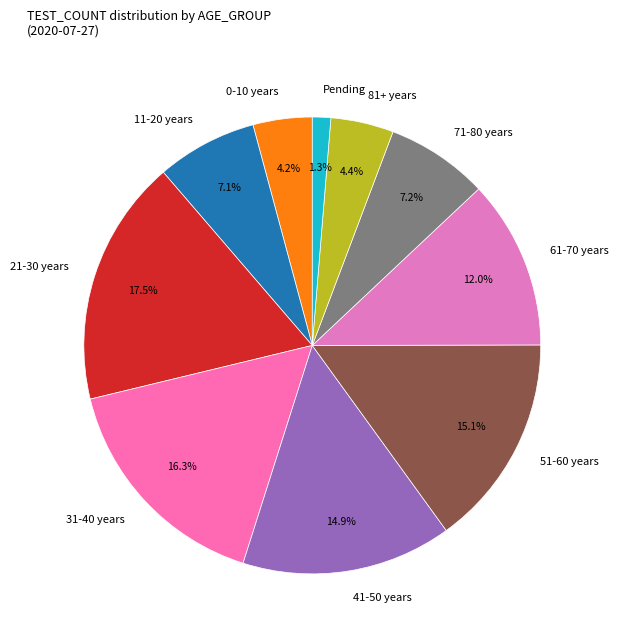

To the nearest percent, what is the average slice percentage?

10%